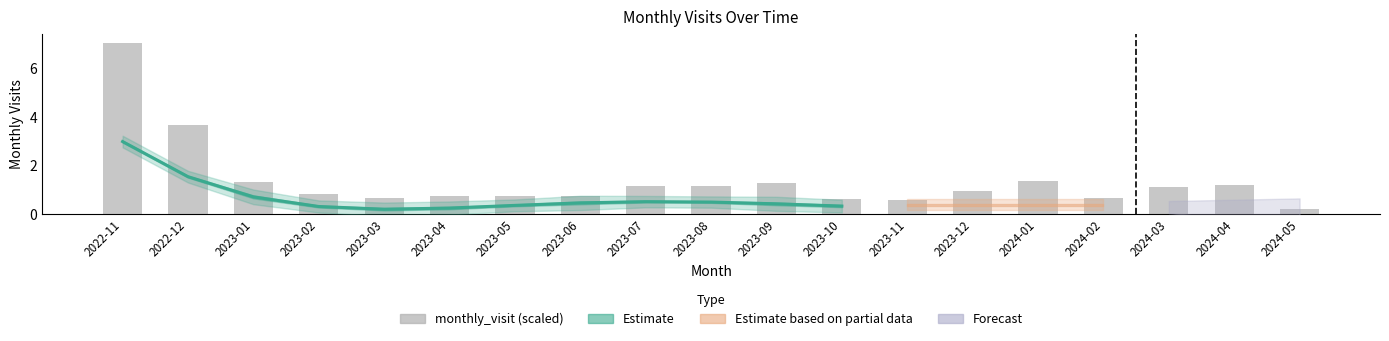

What is the greatest value displayed?

7.0